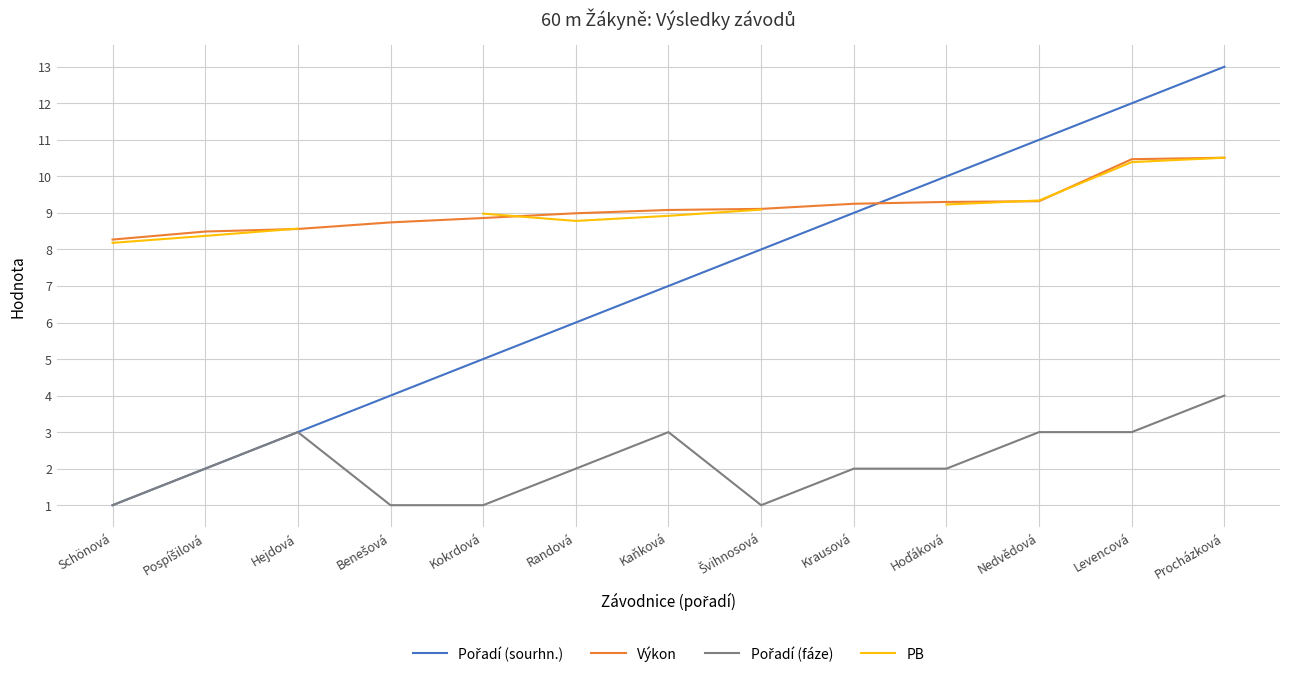

At Nedvědová, list the series in order from largest to smallest.

Pořadí (sourhn.), PB, Výkon, Pořadí (fáze)